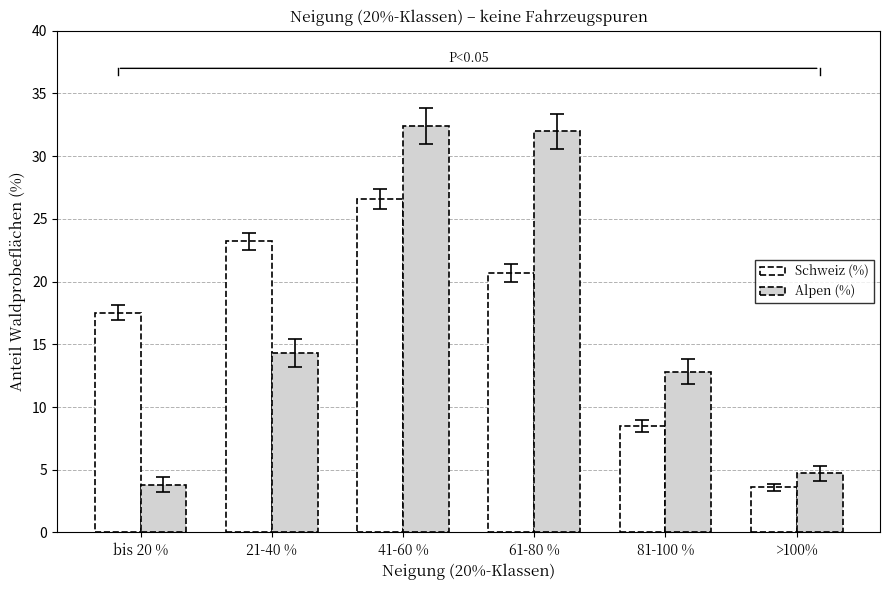

The Alpen (%) series shows 15.2 at 41-60 %. True or false?

False